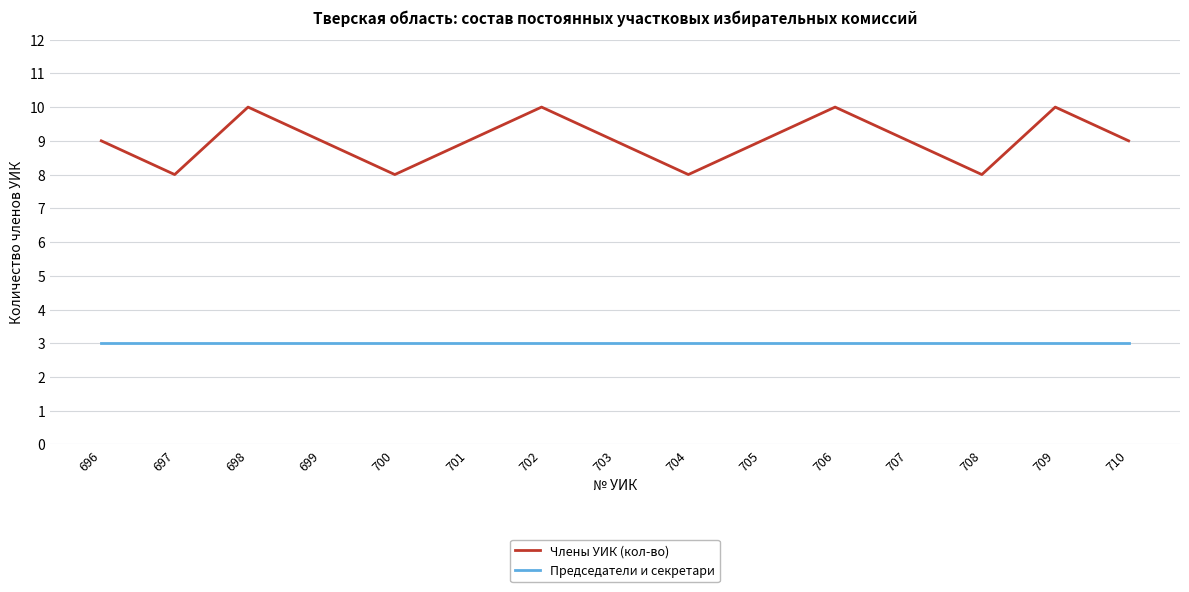

What is the spread (max minus min) of values at 697?

5